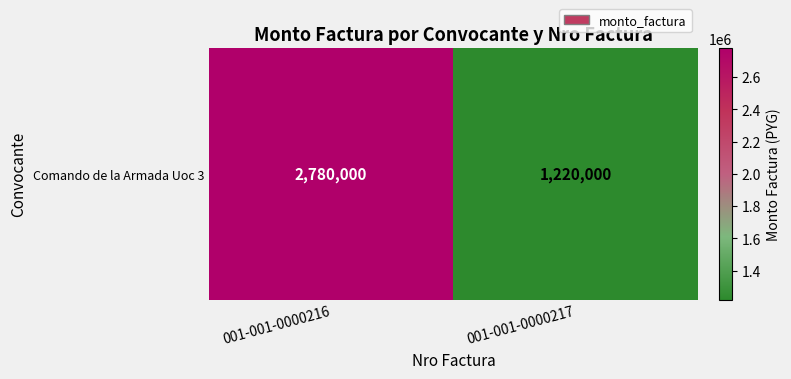

List the labels in order of value, smallest first.

001-001-0000217, 001-001-0000216